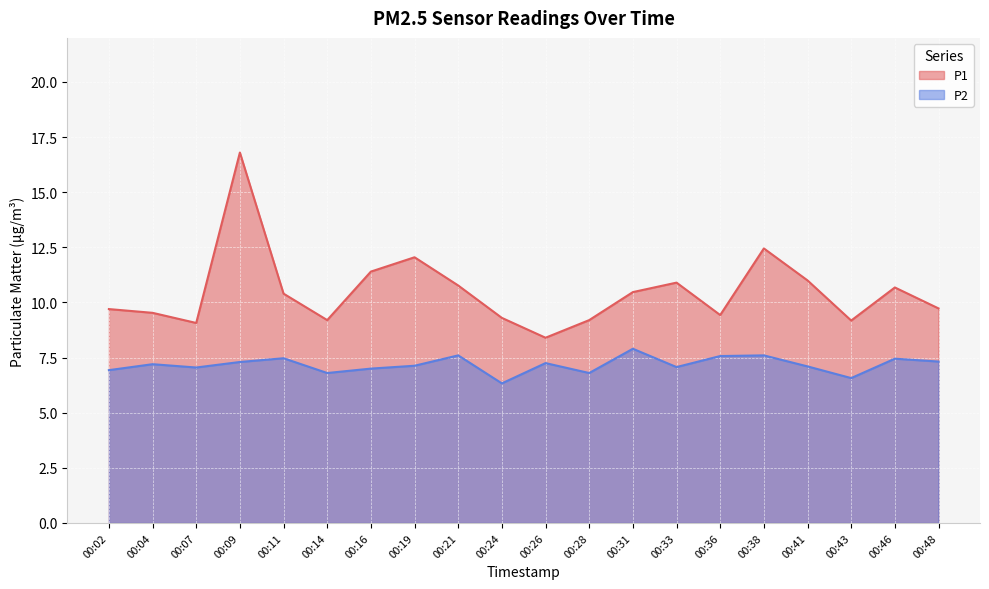

At which label is P1 closest to 12?

00:19